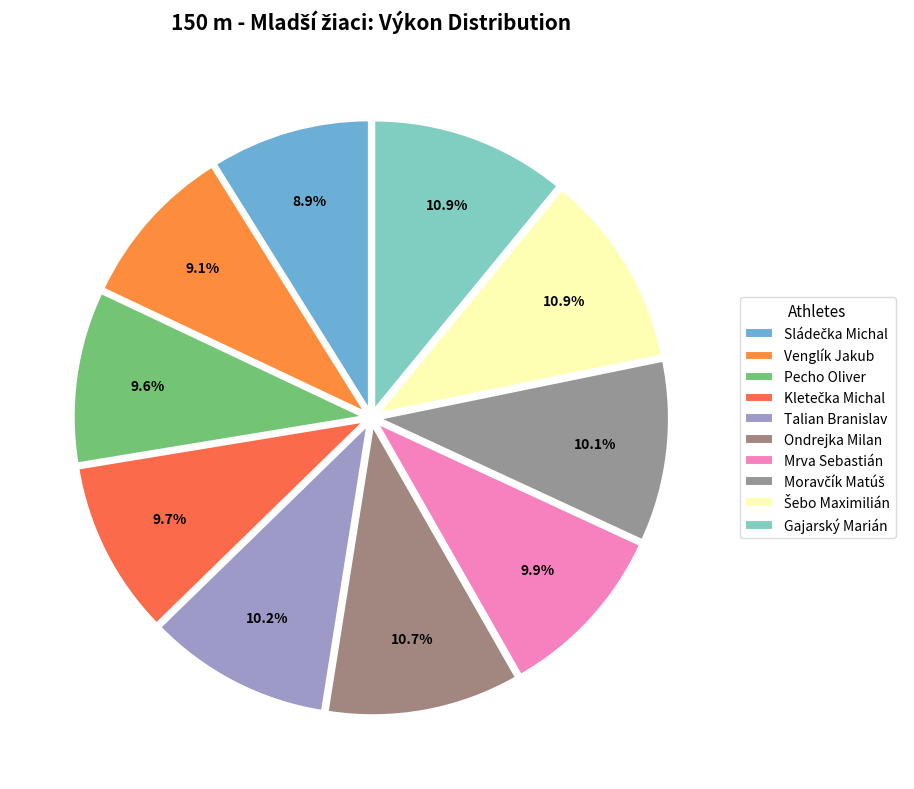

How many segments does this pie chart have?

10